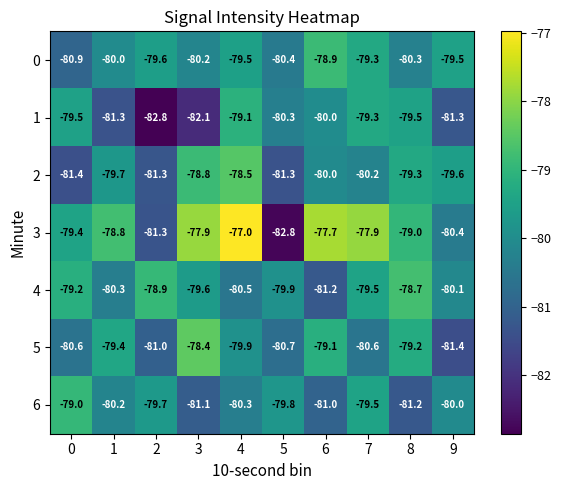

What is the sum of all 0 values?

-798.6